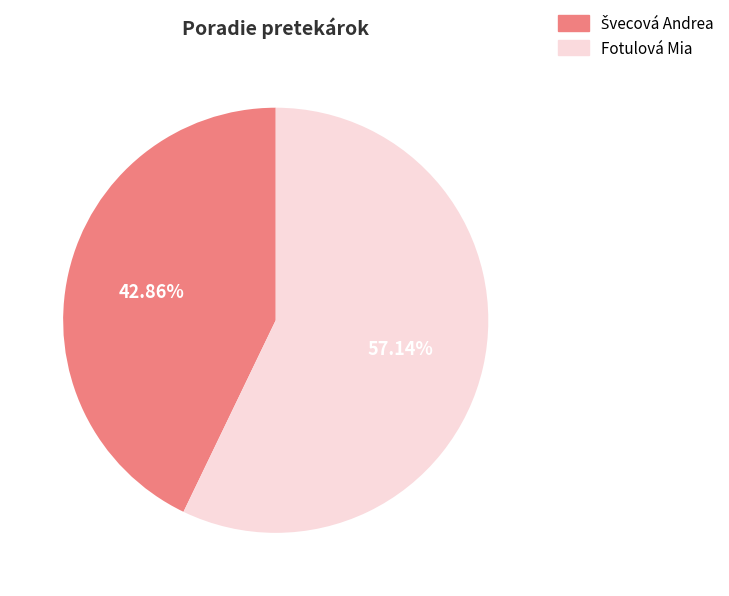

Does any single category account for the majority?

Yes